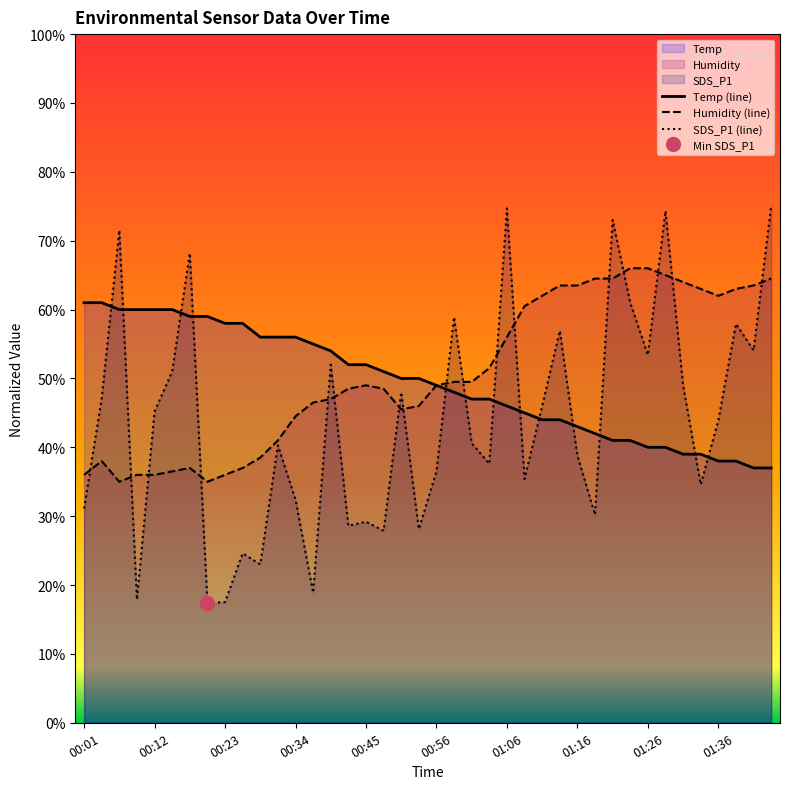

After their last crossing, which series has the higher values: Temp (line) or SDS_P1 (line)?

SDS_P1 (line)